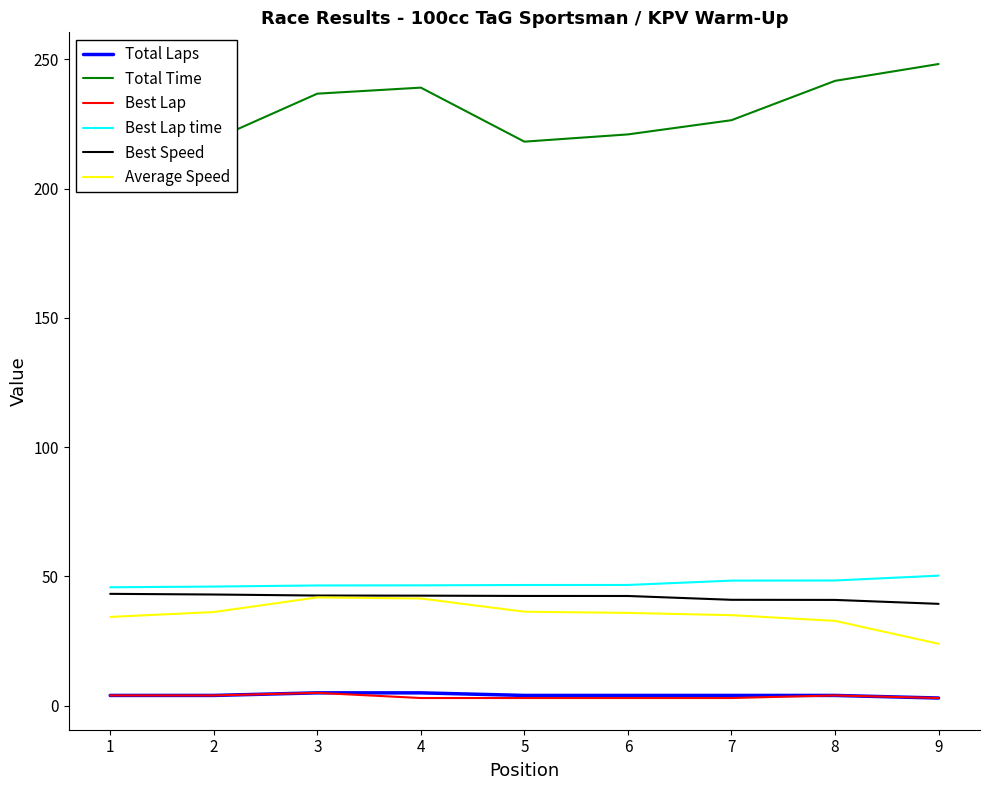

What are all the series names shown in the legend?

Total Laps, Total Time, Best Lap, Best Lap time, Best Speed, Average Speed